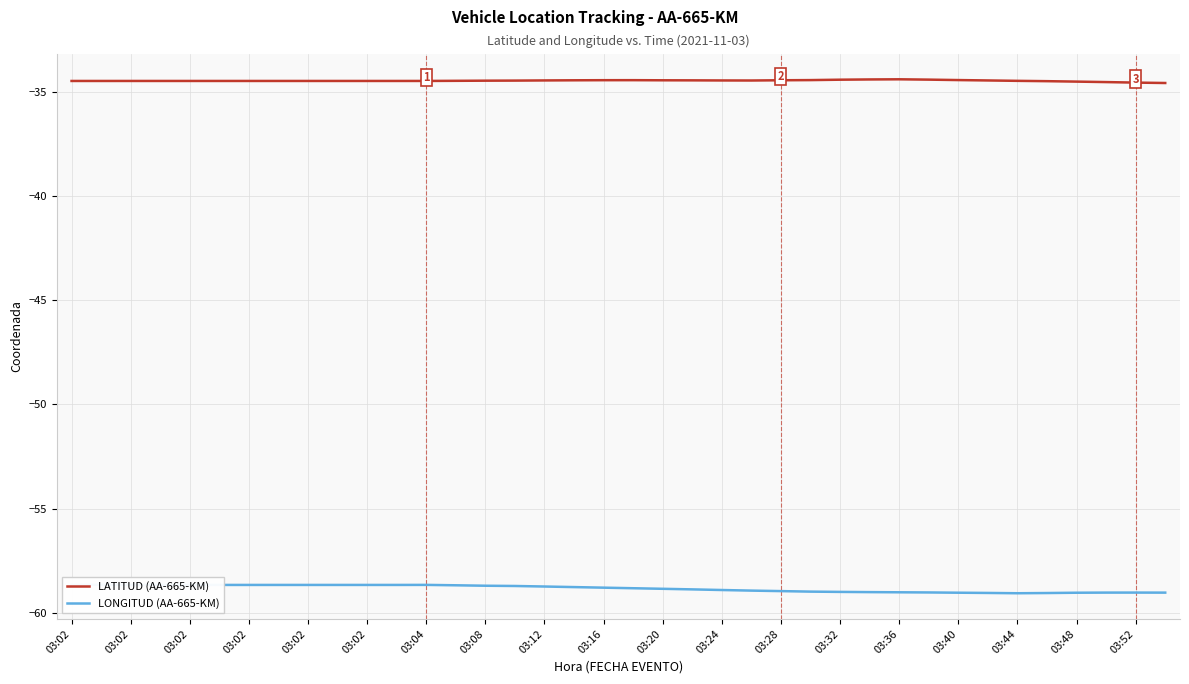

What is the sum of all LATITUD (AA-665-KM) values?

-1309.6